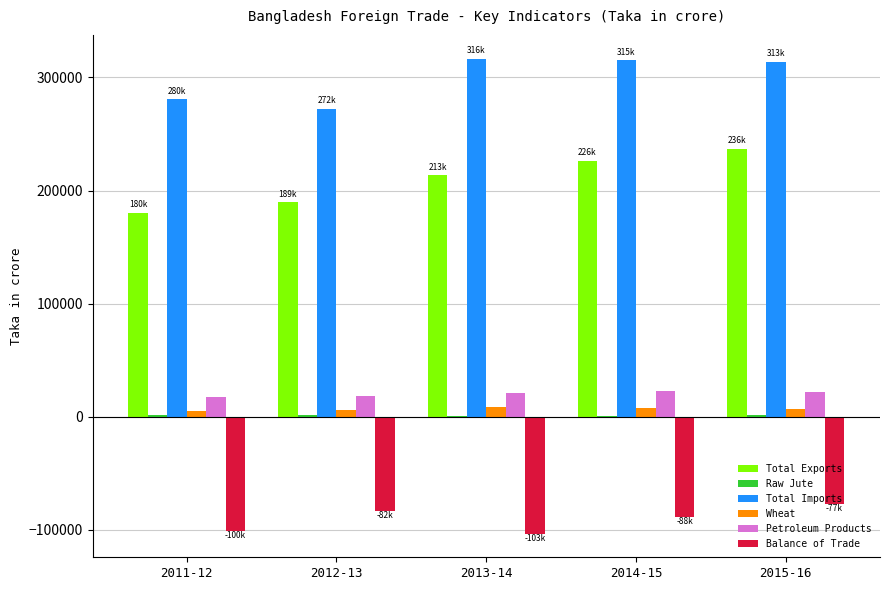

Which series changed the most between 2011-12 and 2015-16?

Total Exports